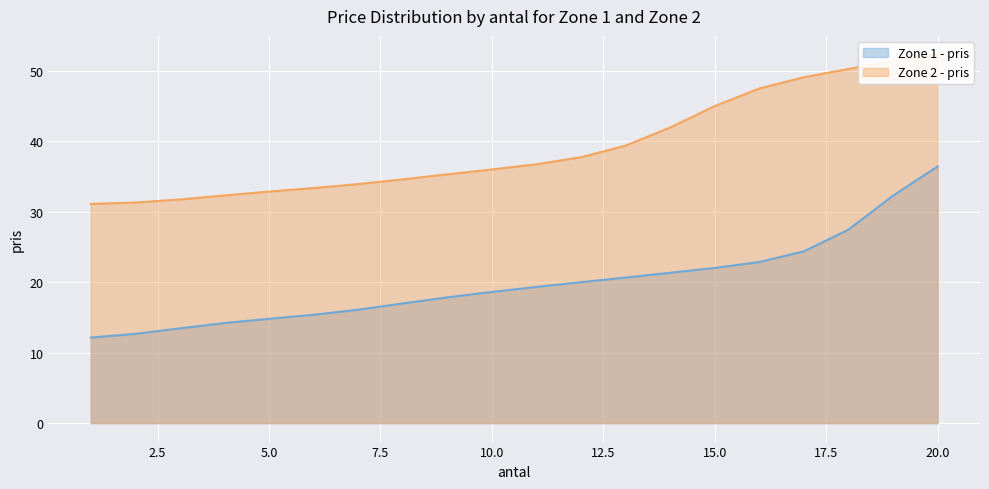

True or false: the data has more than 0 interior local peaks.

False